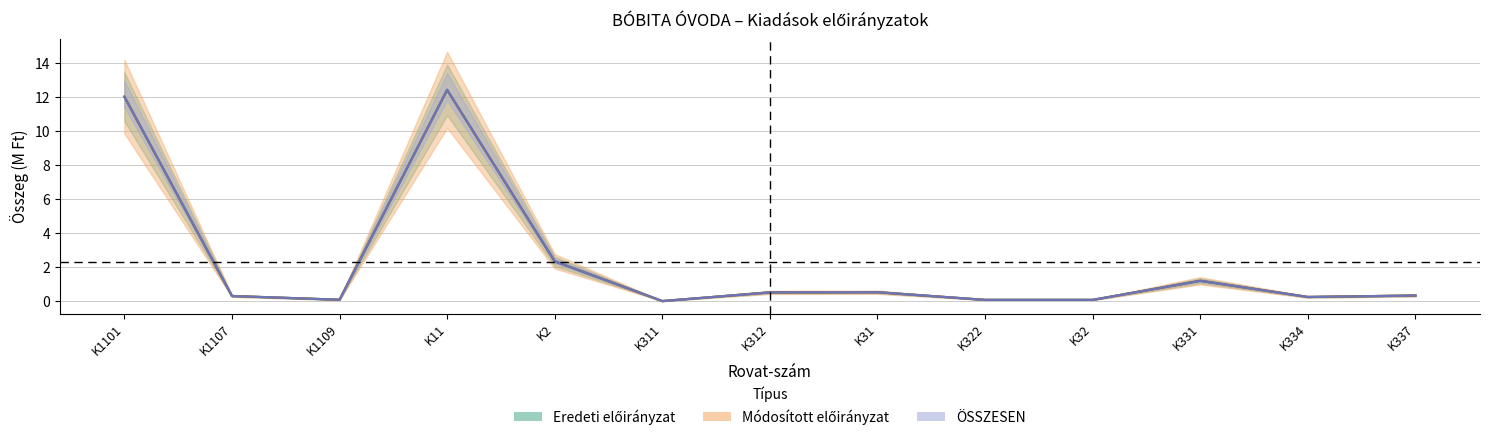

In ÖSSZESEN (eredeti), how many points are lower than both neighbors (excluding endpoints)?

3